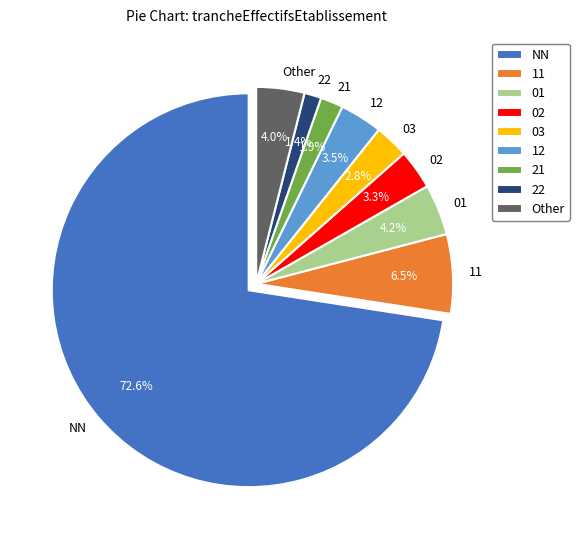

To the nearest percent, what is the difference between the largest and smallest slice percentages?

71%